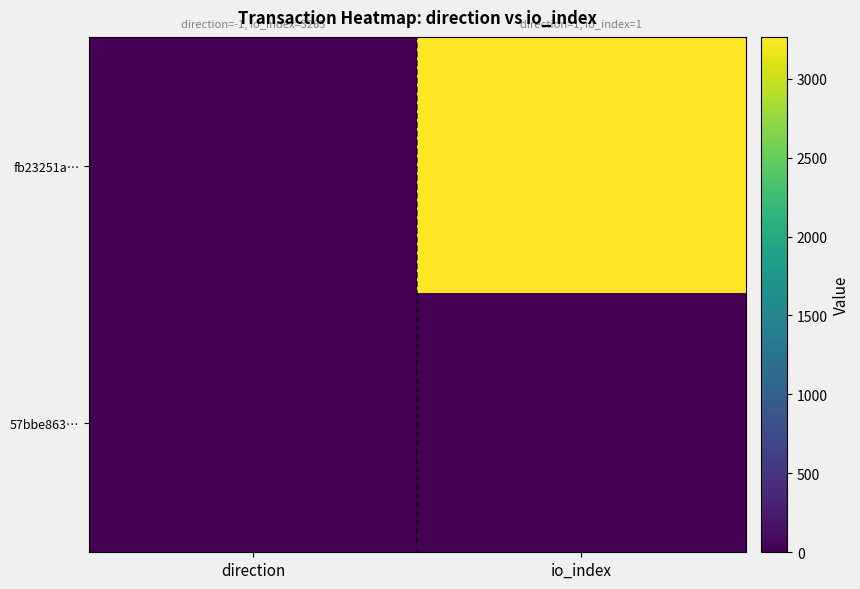

Reading left to right, list all the values displayed in this chart.

fb23251a…: direction=-1	io_index=3265
57bbe863…: direction=1	io_index=1